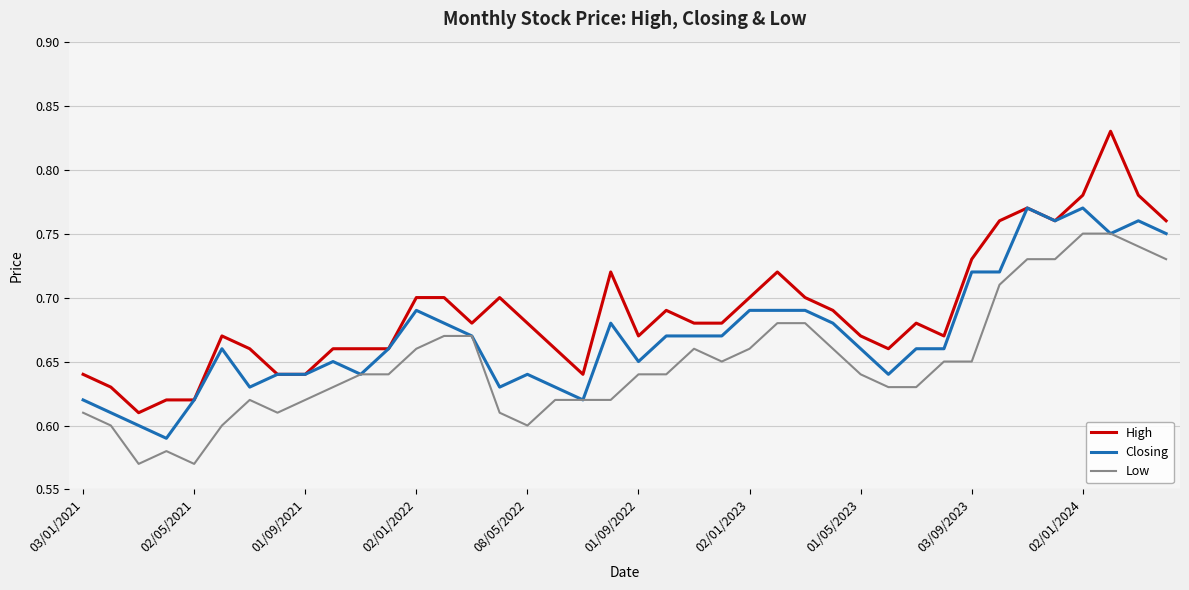

True or false: Low and High intersect in this chart.

False